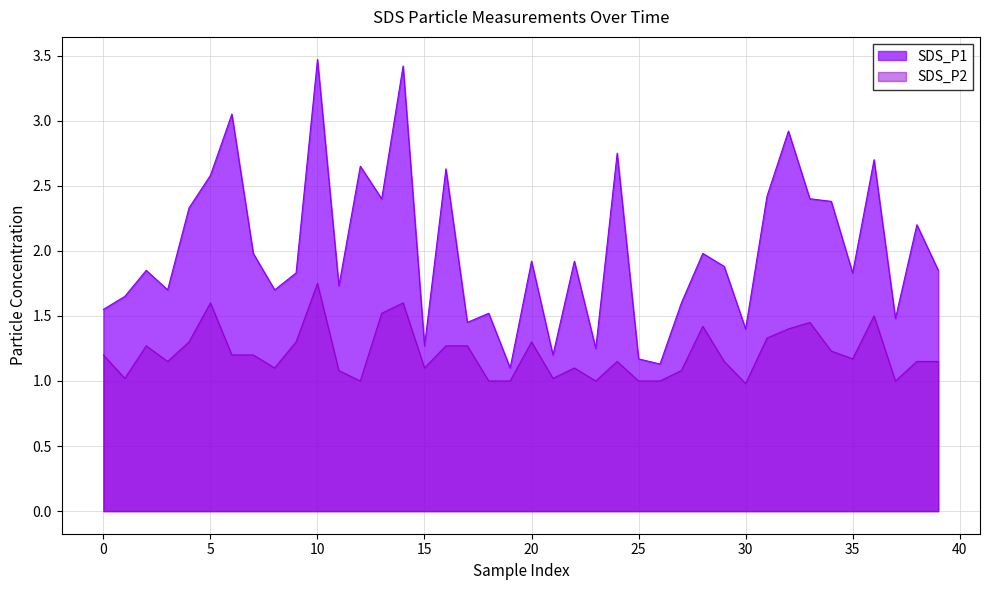

What is the value of the SDS_P2 point at the 7th from the left?

1.2